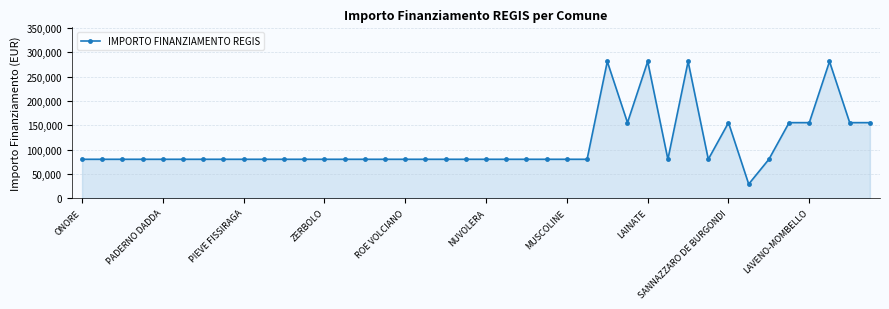

What is the sum of all values?

4401772